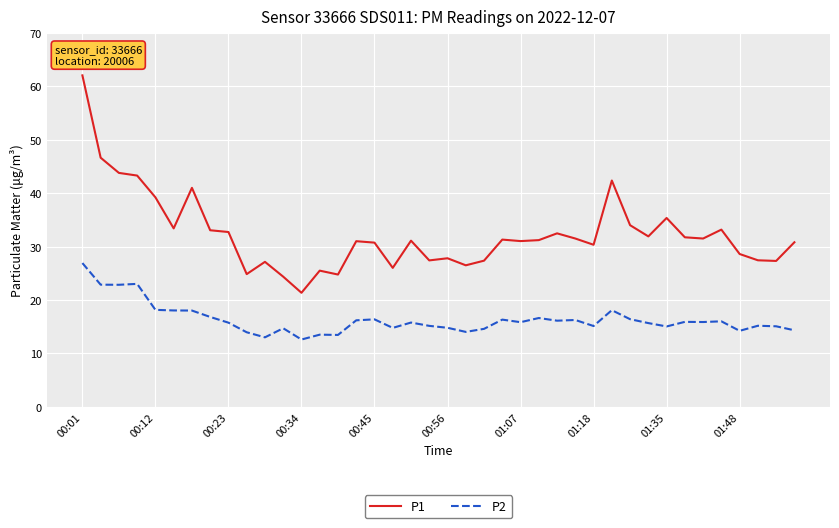

Which series has the widest spread of values?

P1